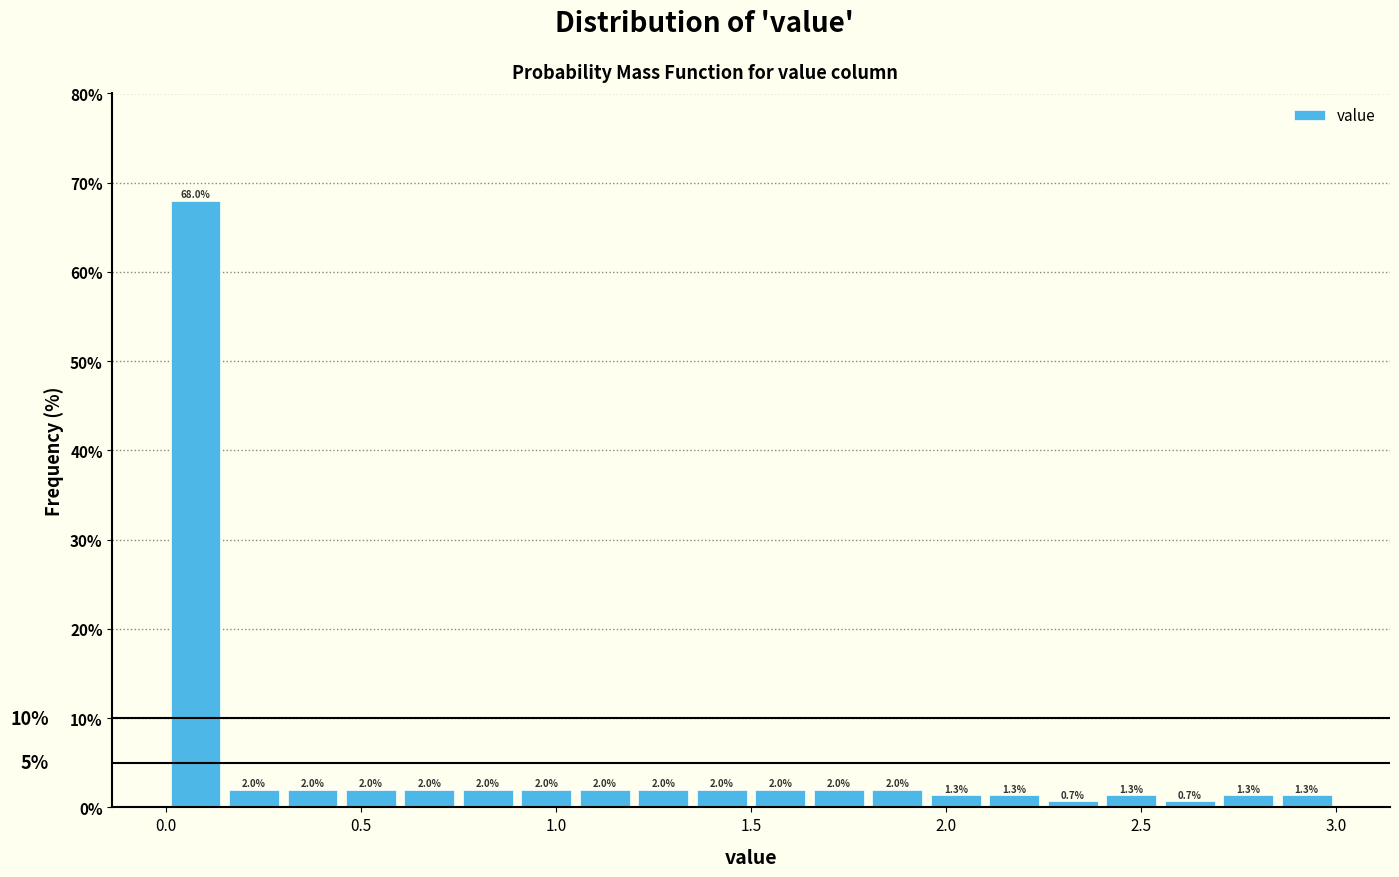

Read against the x-axis, roughly where is the centre of the tallest bar?

0.10